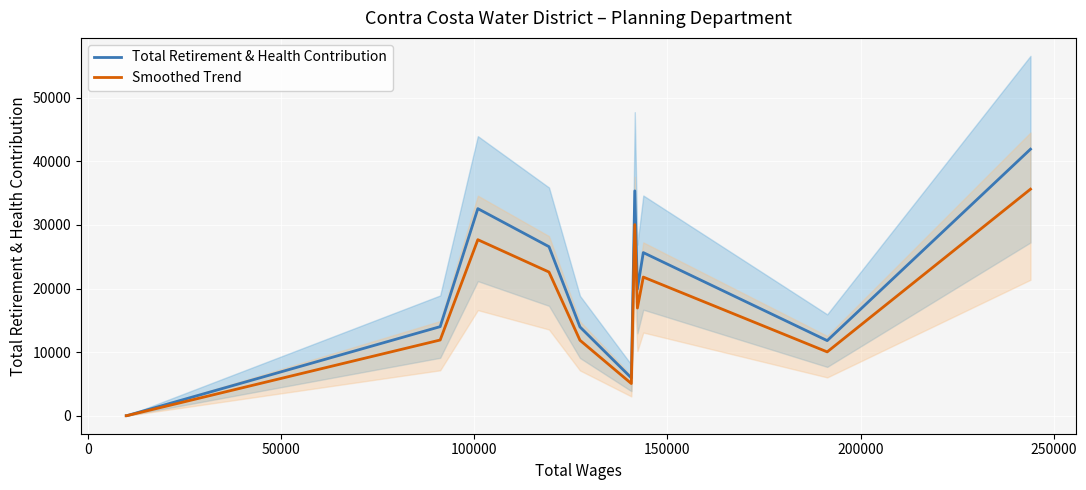

Which series has the widest spread of values?

Total Retirement & Health Contribution